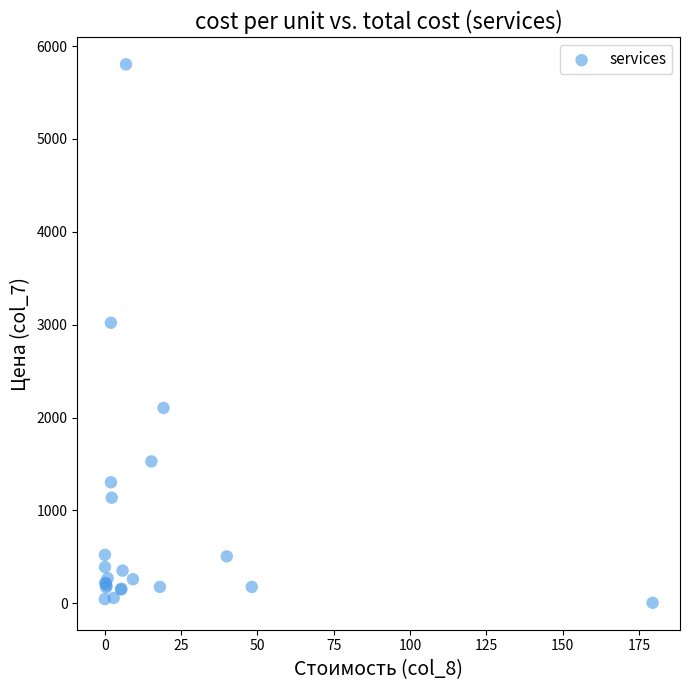

What Y value in the scatter plot is closest to 2903?

3020.3